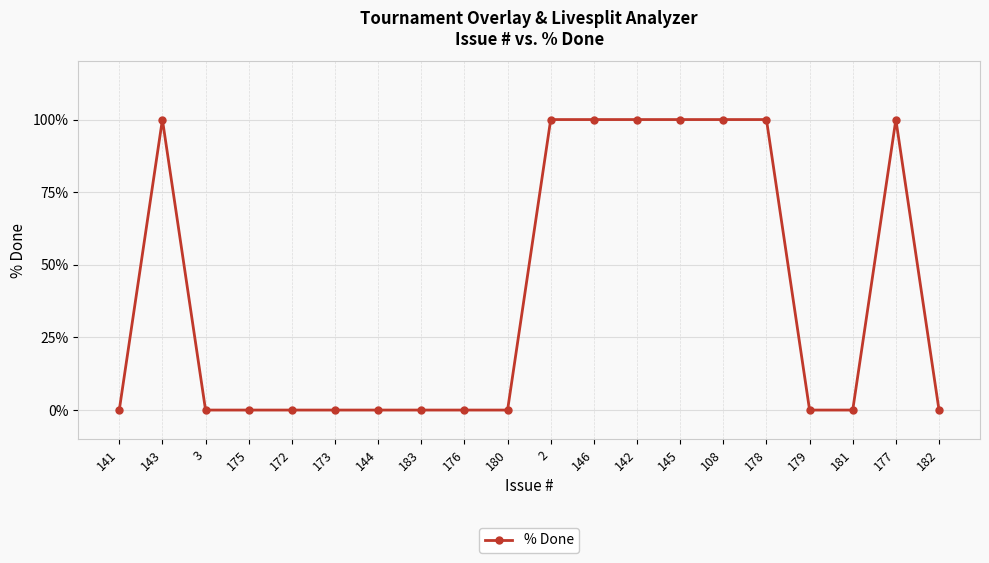

Count the values in the range 0 to 100.

20